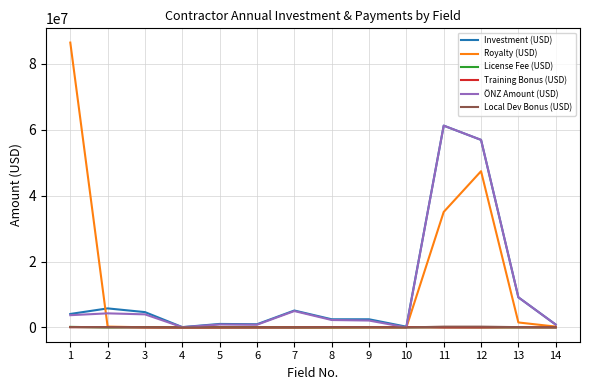

Is the value of Royalty (USD) at 4 greater than the value of Investment (USD) at 12?

No